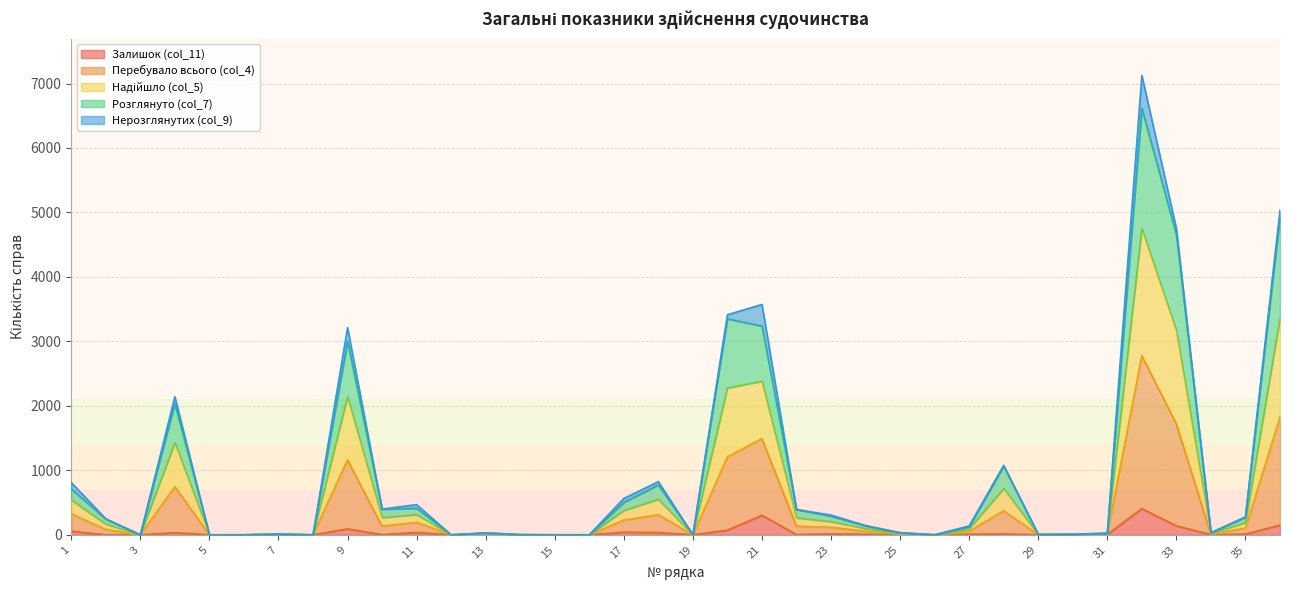

At which category is the sum across all series the highest?

32